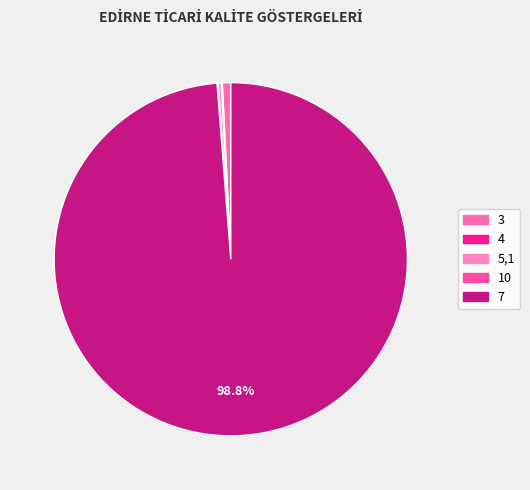

To the nearest percent, what portion does 3 represent?

1%